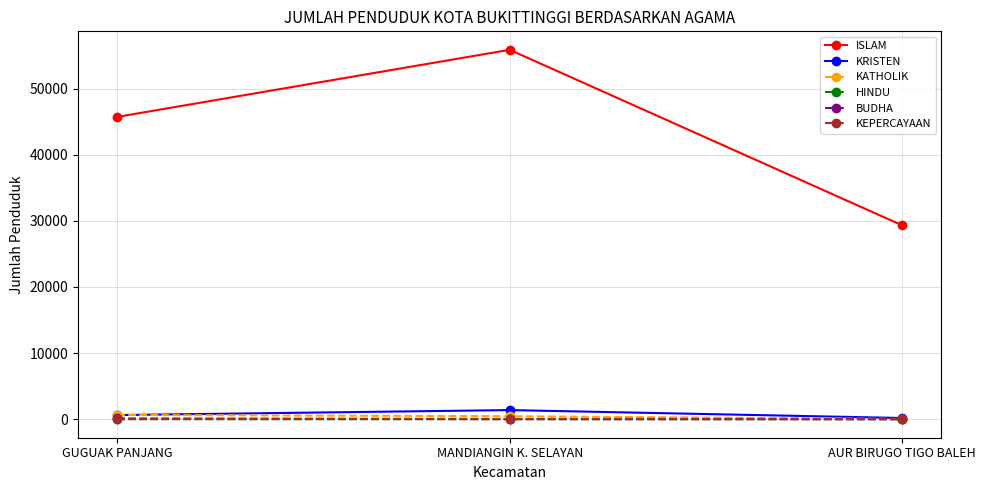

What is the difference between the second highest and minimum values in the ISLAM series?

16393